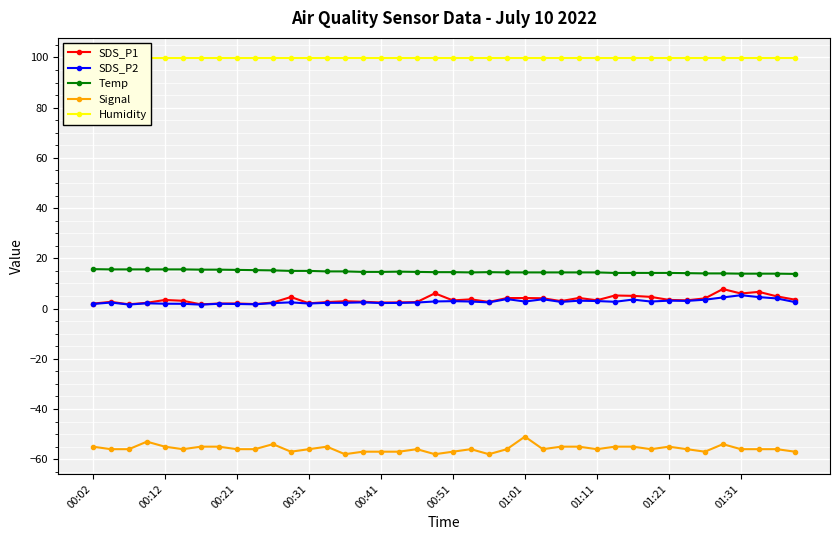

At which category does Temp reach its first local valley?

21